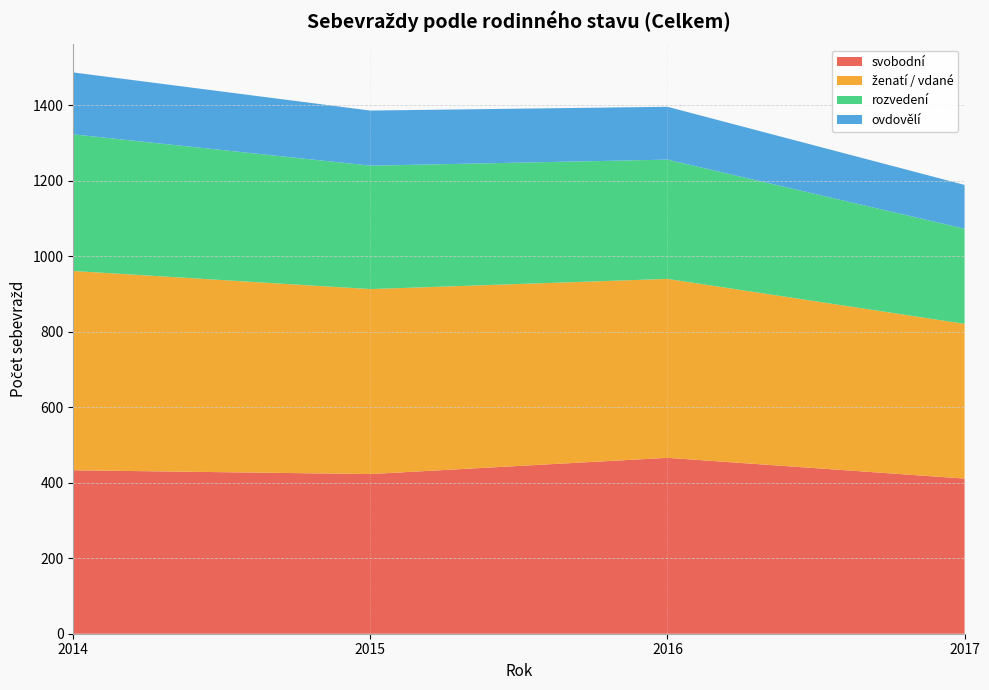

Reading left to right, what are all the values shown in this chart?

svobodní: 2014=433	2015=423	2016=466	2017=411
ženatí / vdané: 2014=528	2015=490	2016=474	2017=410
rozvedení: 2014=362	2015=327	2016=316	2017=252
ovdovělí: 2014=164	2015=146	2016=140	2017=116